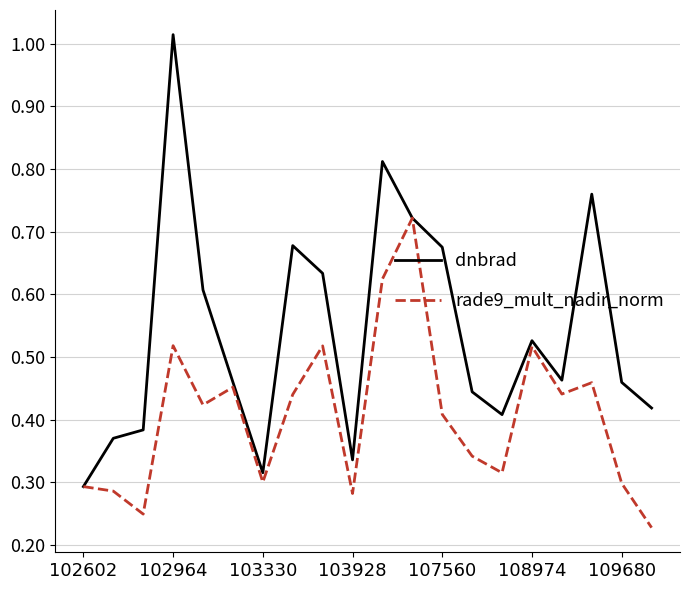

Which series has the widest spread of values?

dnbrad